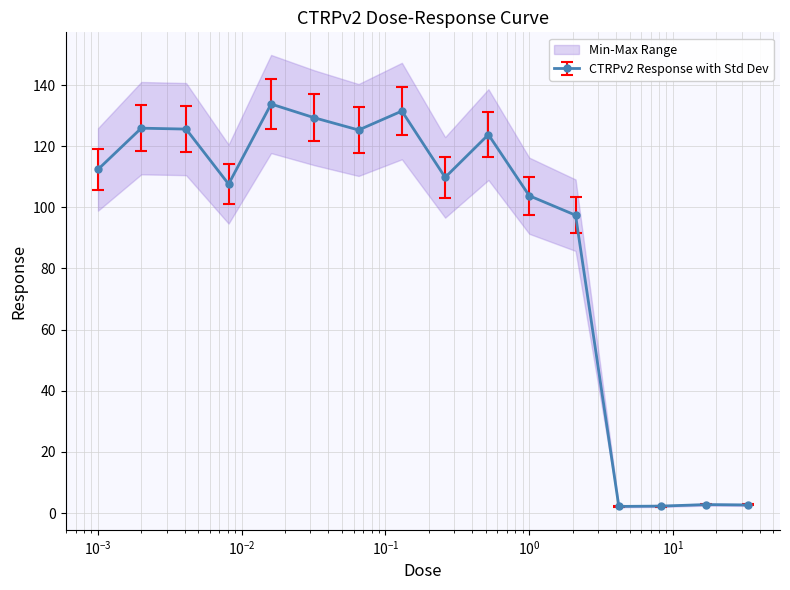

True or false: CTRPv2 Response with Std Dev has more than 2 interior local peaks.

True